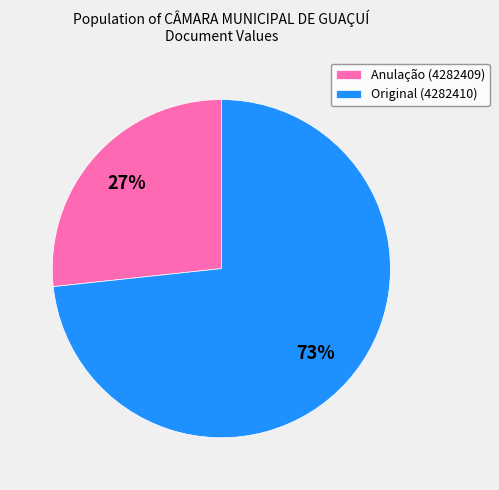

How many segments does this pie chart have?

2